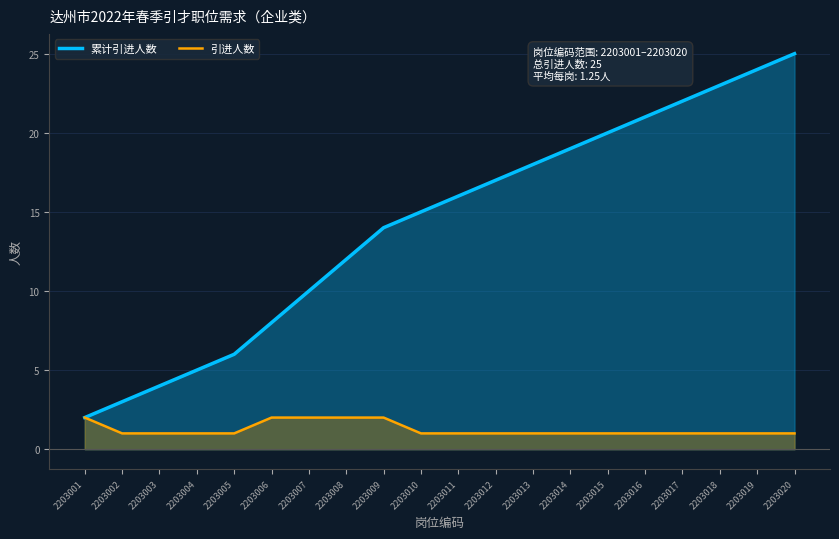

Which category has the highest value across all series?

2203020